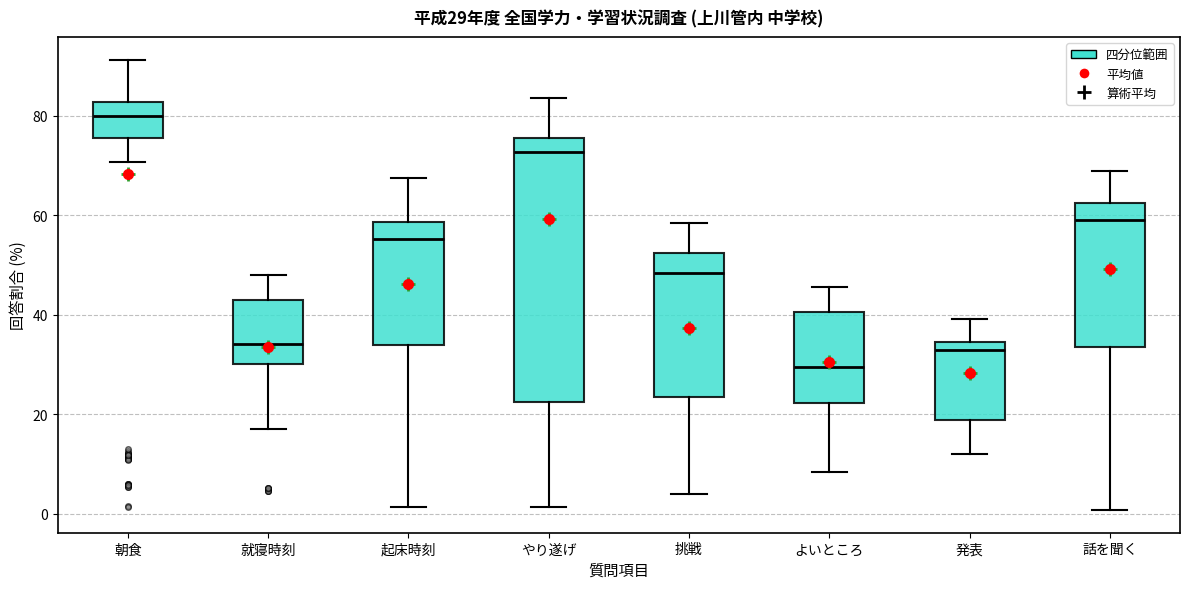

Which box is the tallest, from its lower edge to its upper edge?

やり遂げ